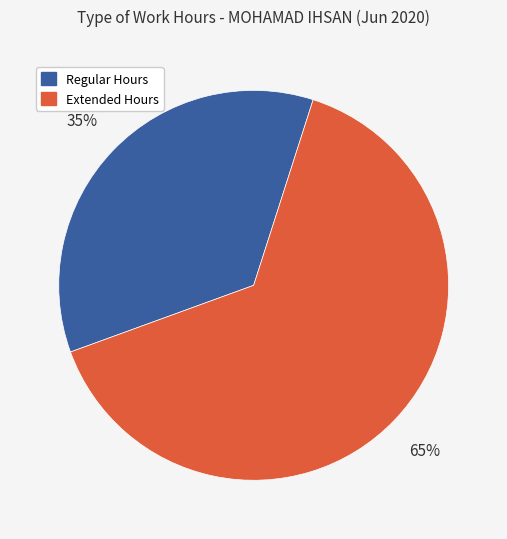

How many slices are in this pie chart?

2